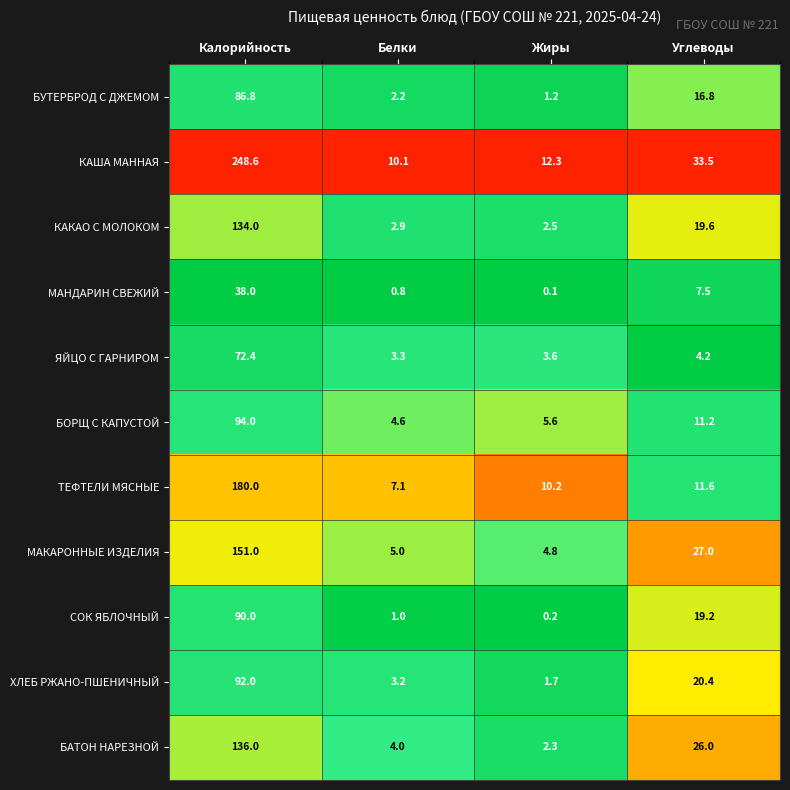

At how many categories does at least one series exceed 0?

4